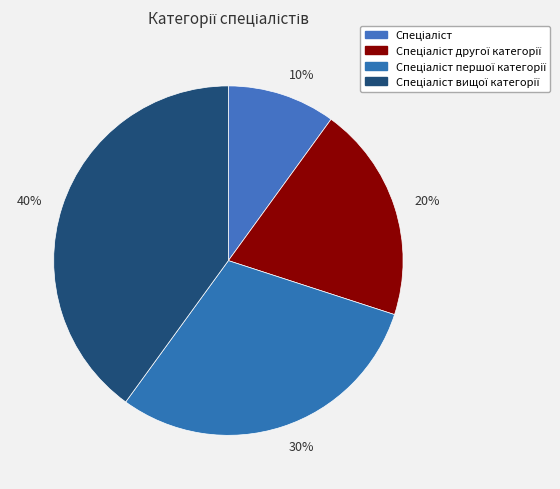

To the nearest percent, what is the difference between the Спеціаліст and Спеціаліст вищої категорії slice percentages?

30%